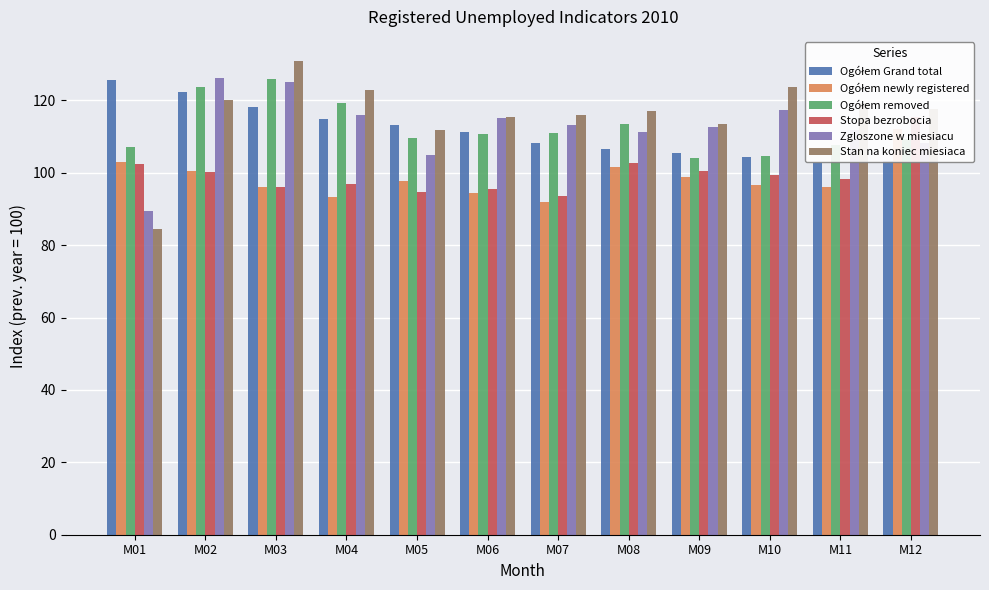

What is the difference between the Ogółem newly registered values at M10 and M11?

0.5